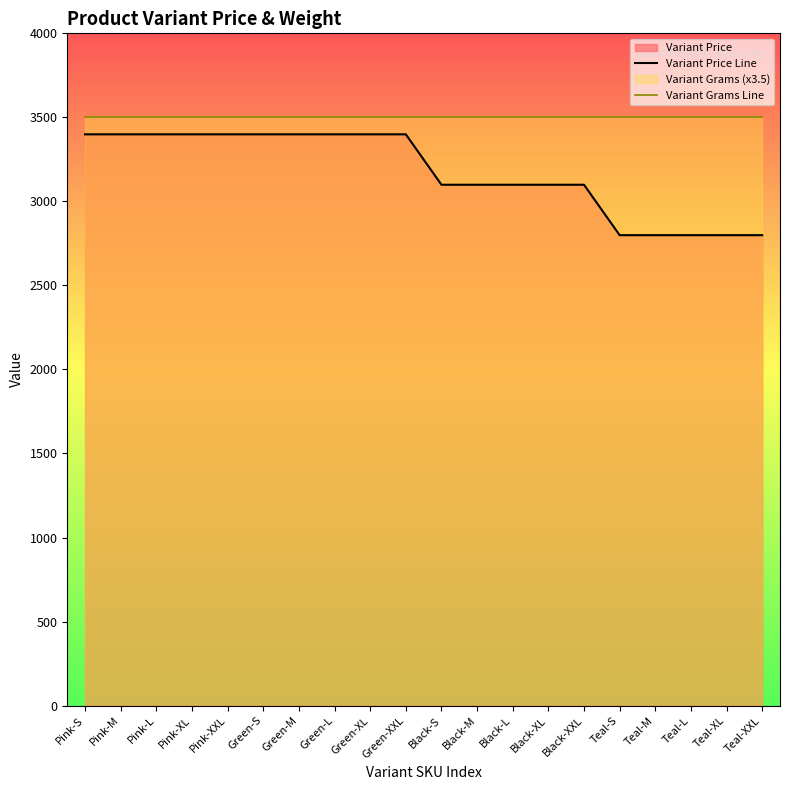

What is the total value across all series at Pink-M?

6899